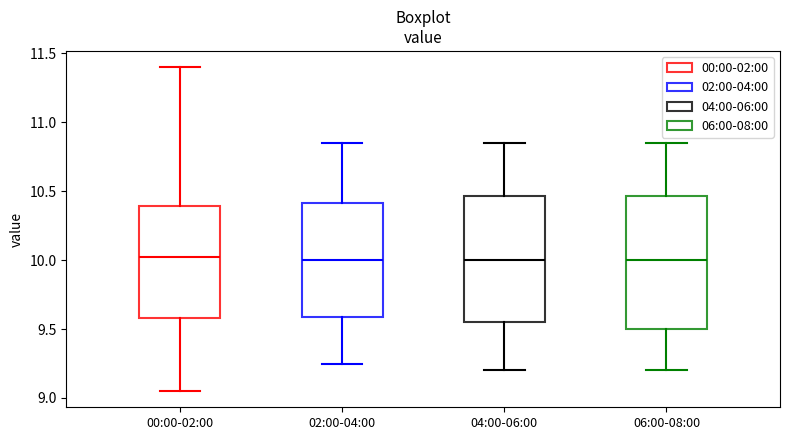

Where is the upper edge of the box for 02:00-04:00 on the y-axis? The values are not printed on the chart, so give them approximately, as read against the axis.

10.40